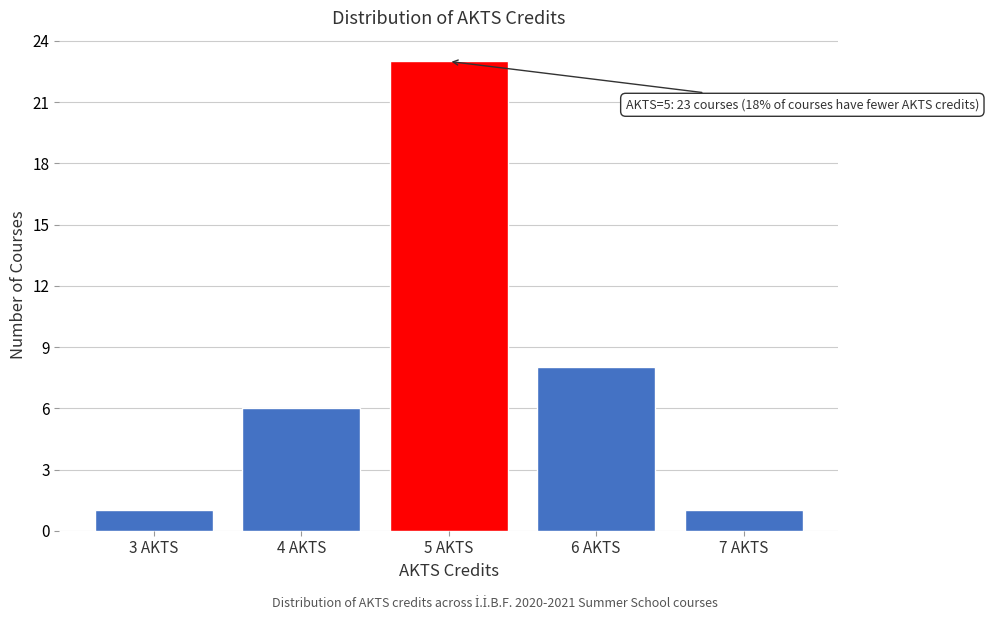

Reading right to left, list all the values displayed in this chart.

1	8	23	6	1